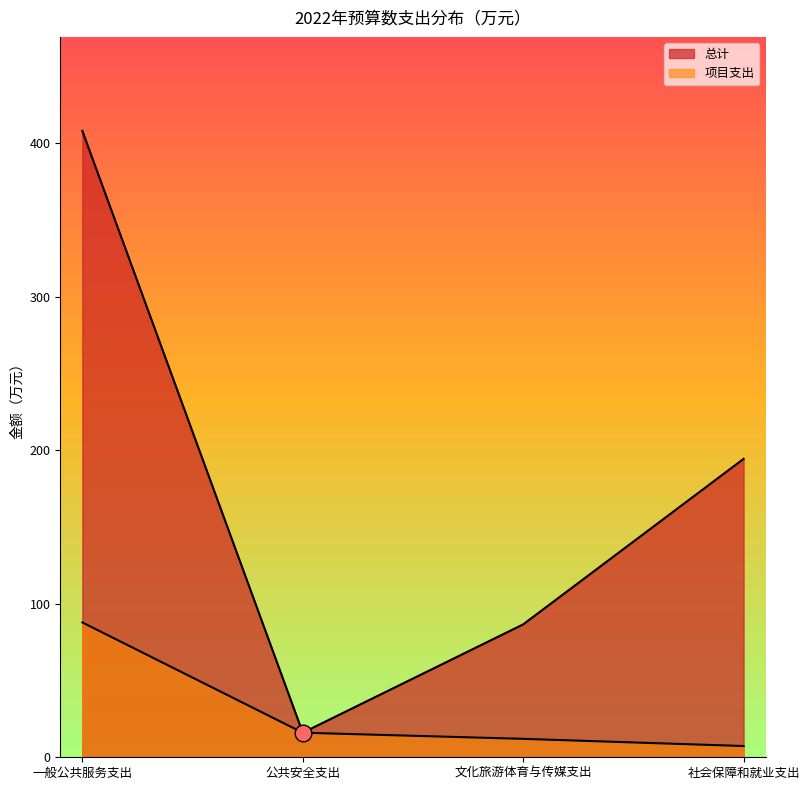

Which series changed the most between 公共安全支出 and 社会保障和就业支出?

总计